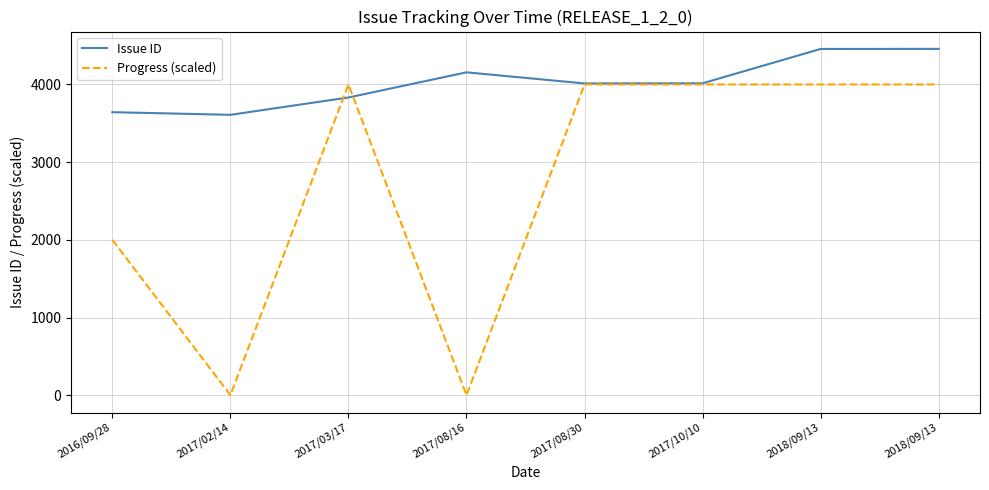

Does the chart have visible grid lines?

Yes